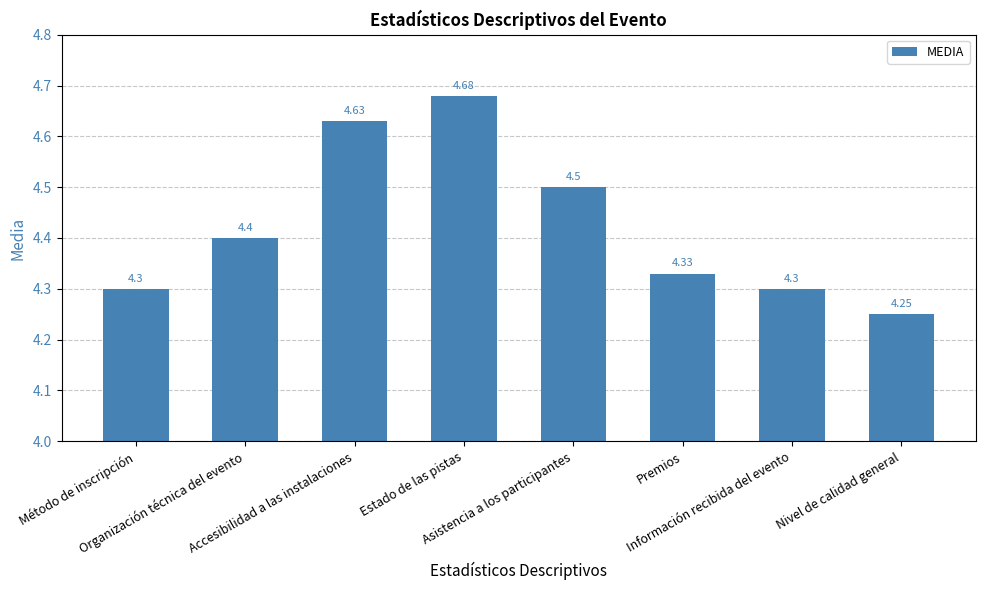

What is the average value?

4.4